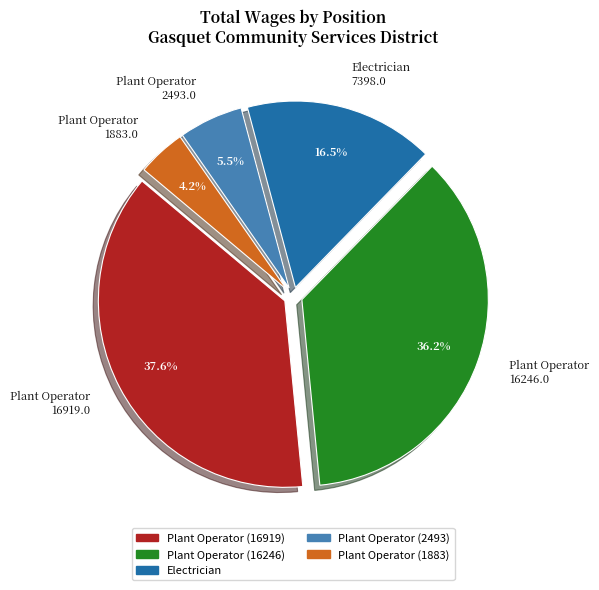

Rank the categories by value from lowest to highest.

Plant Operator (1883), Plant Operator (2493), Electrician, Plant Operator (16246), Plant Operator (16919)